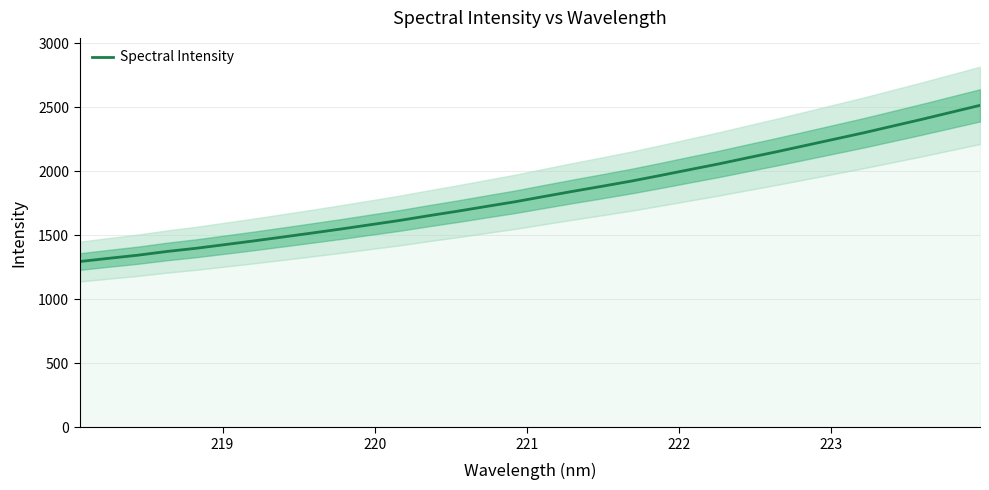

What is the average value?

1826.4